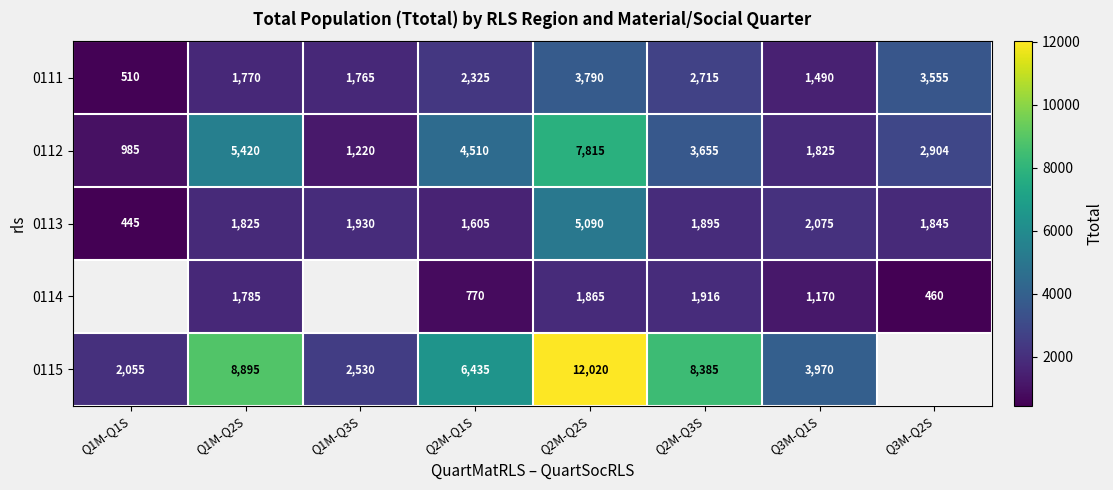

What is the smallest value displayed?

445.0